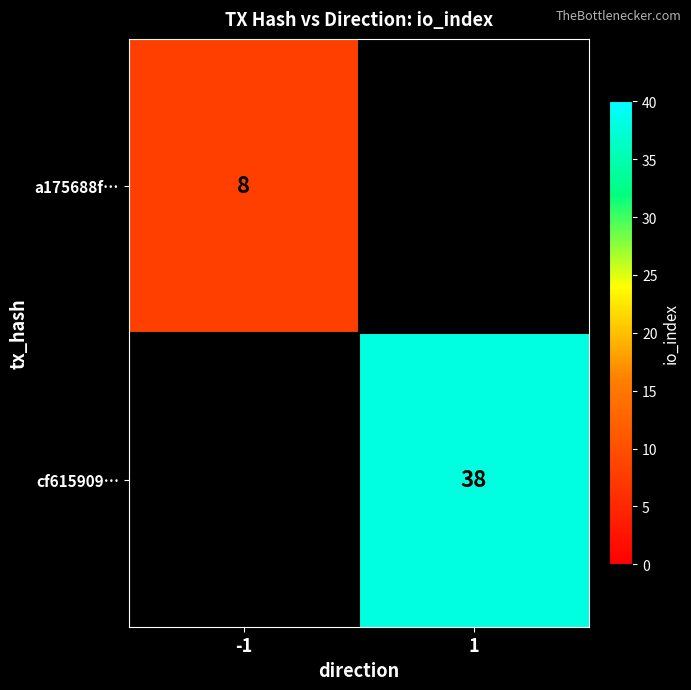

Is it true that cf615909… equals 58 at 1?

False